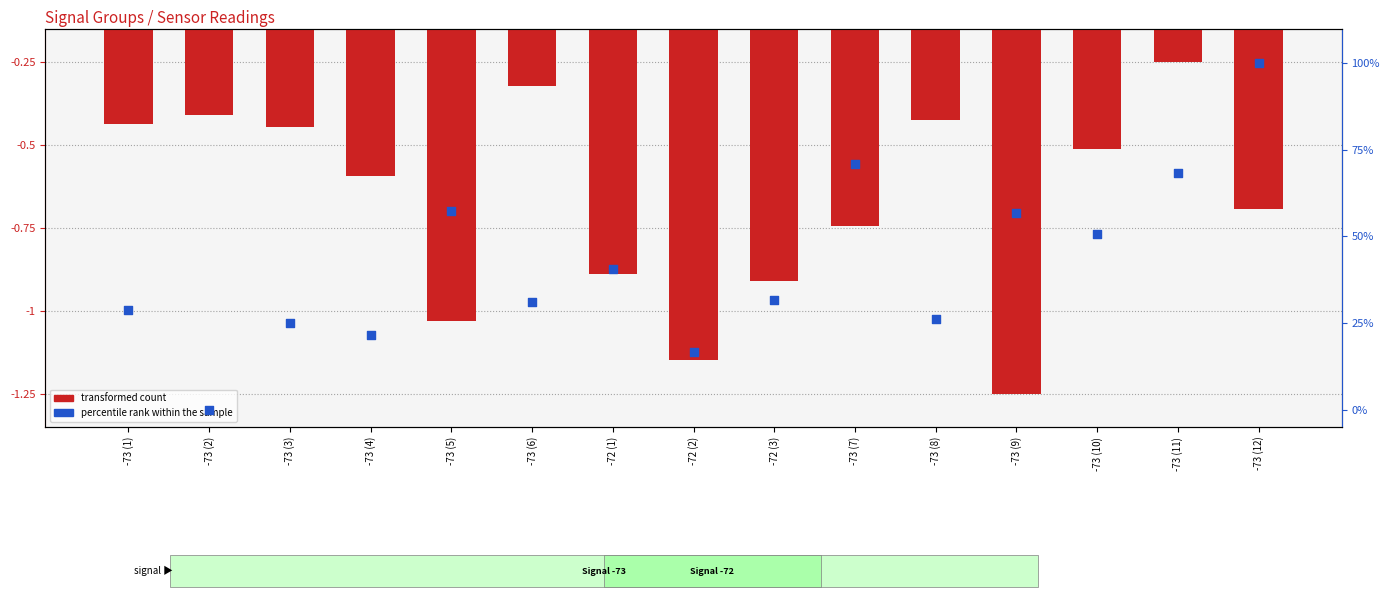

Which series has the largest Y range (max minus min)?

percentile rank within the sample